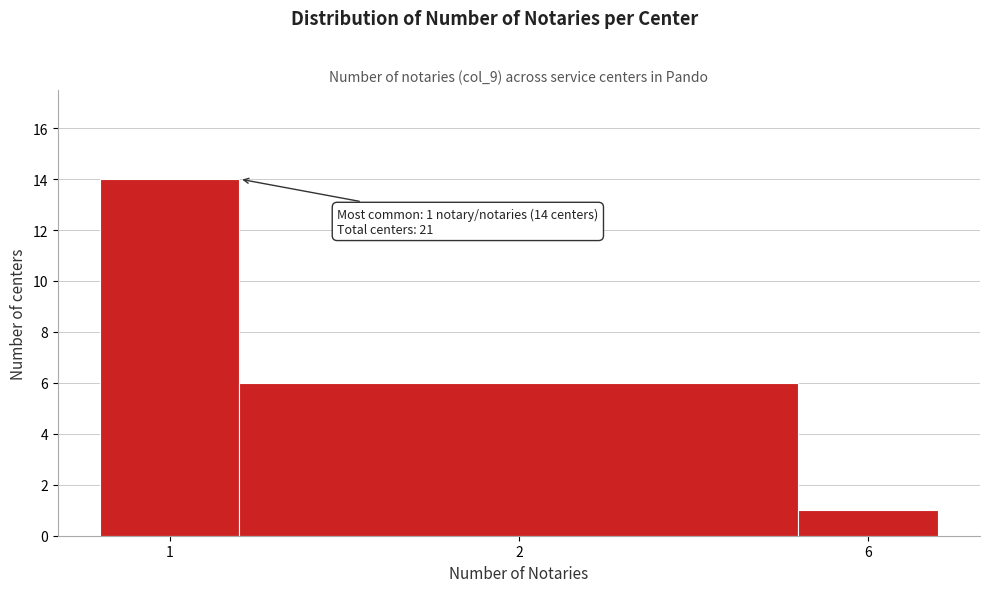

Reading left to right, extract all data points from this chart.

1=14	2=6	6=1